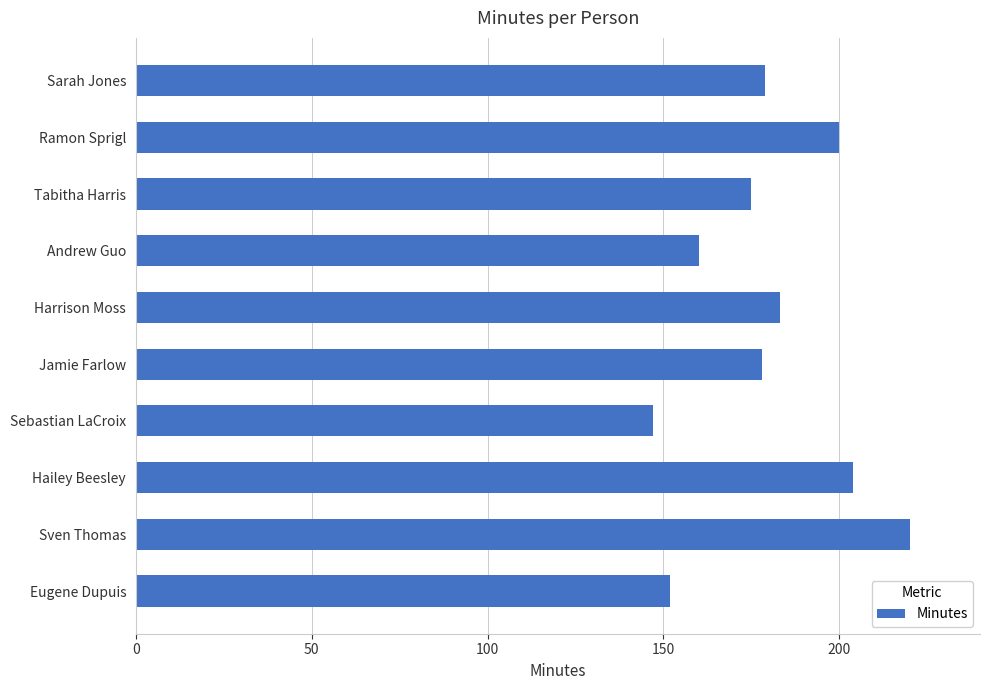

What is the sum of all values?

1798